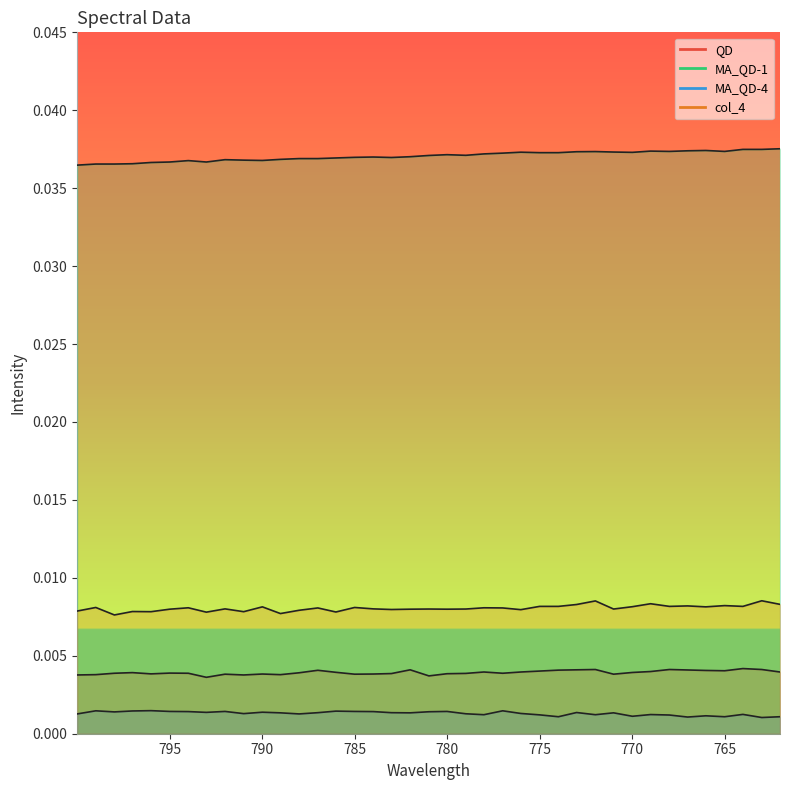

True or false: MA_QD-4 and MA_QD-1 intersect in this chart.

False